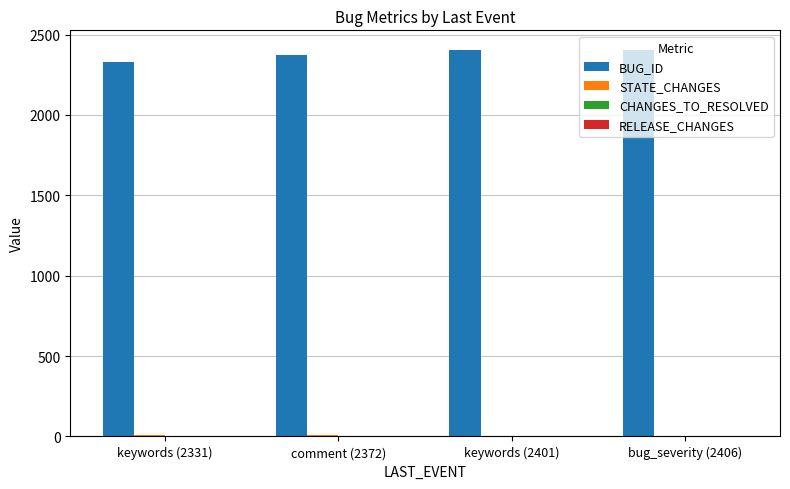

Which series has the largest total across all categories?

BUG_ID